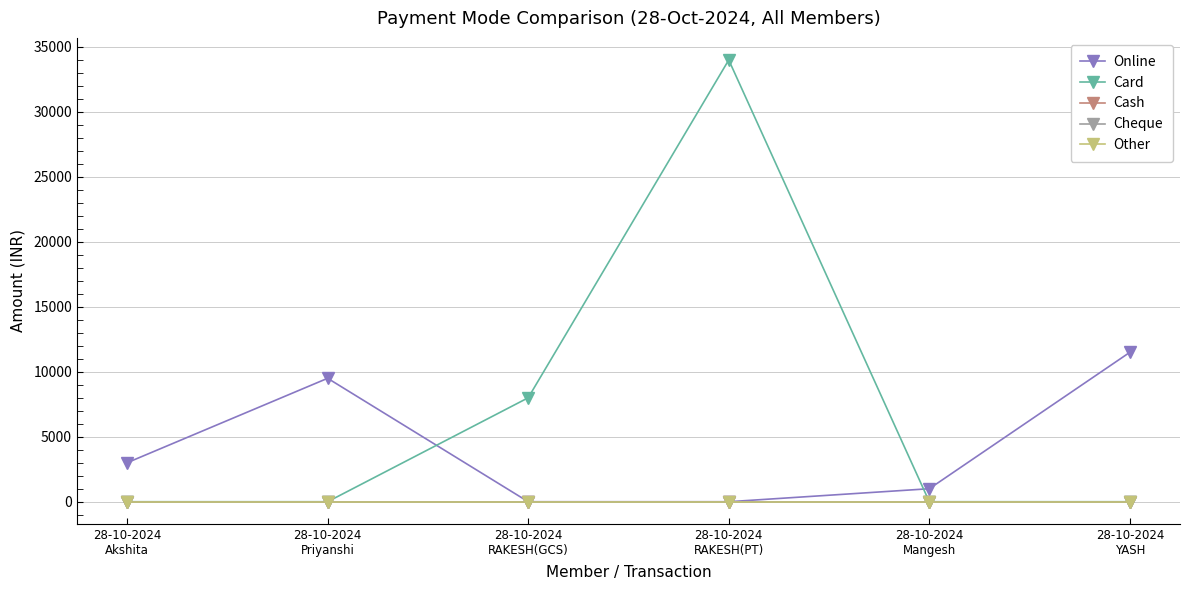

At which category does the chart reach its minimum across all series?

28-10-2024
RAKESH(GCS)